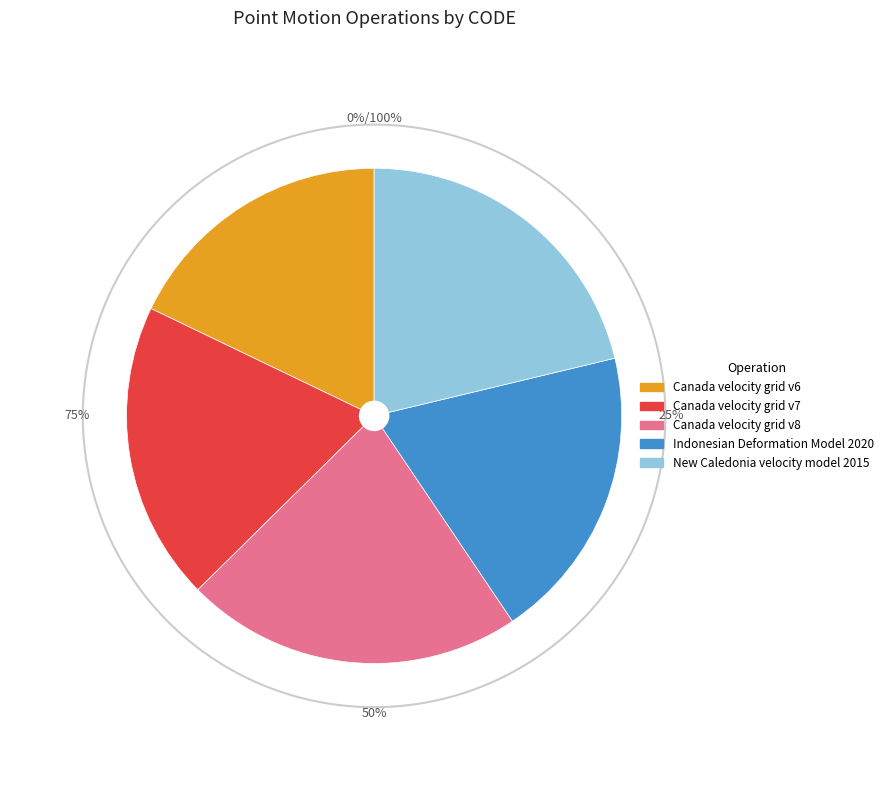

Rank the categories by value from lowest to highest.

Canada velocity grid v6, Indonesian Deformation Model 2020, Canada velocity grid v7, New Caledonia velocity model 2015, Canada velocity grid v8